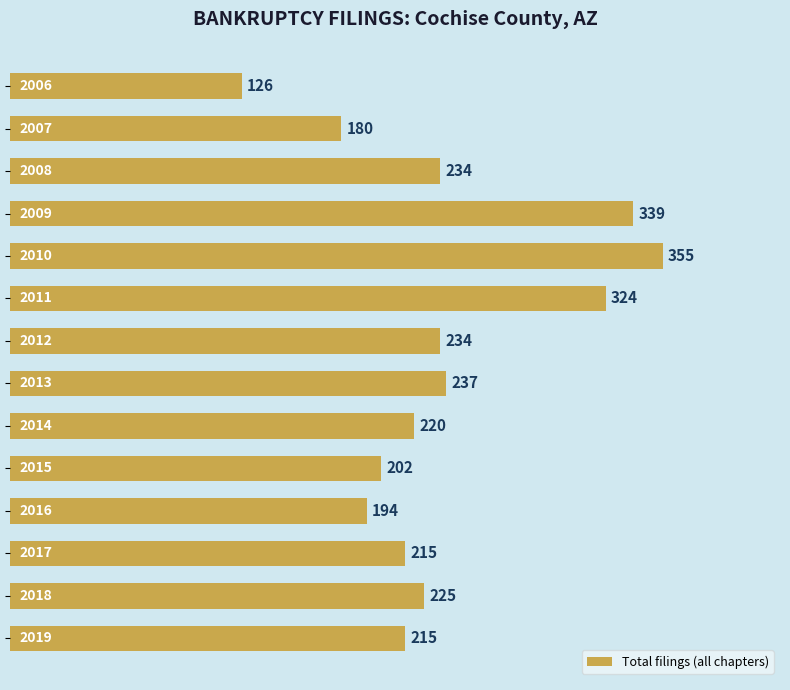

What is the average value?

236